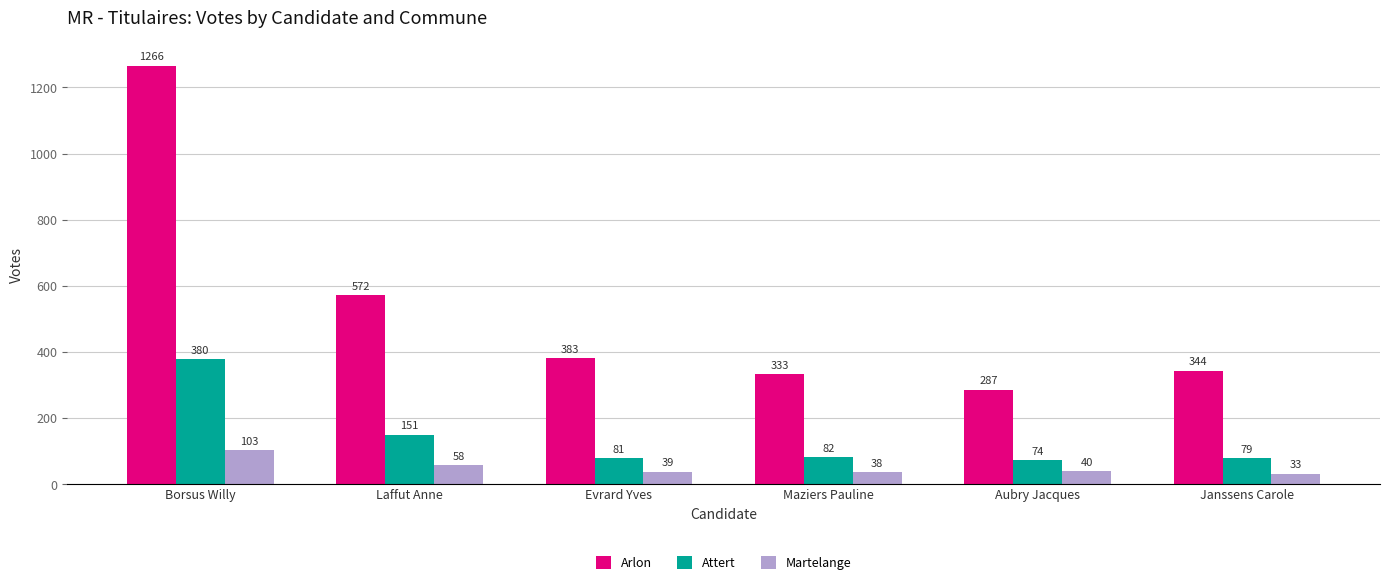

Is it true that Attert equals 82 at Maziers Pauline?

True